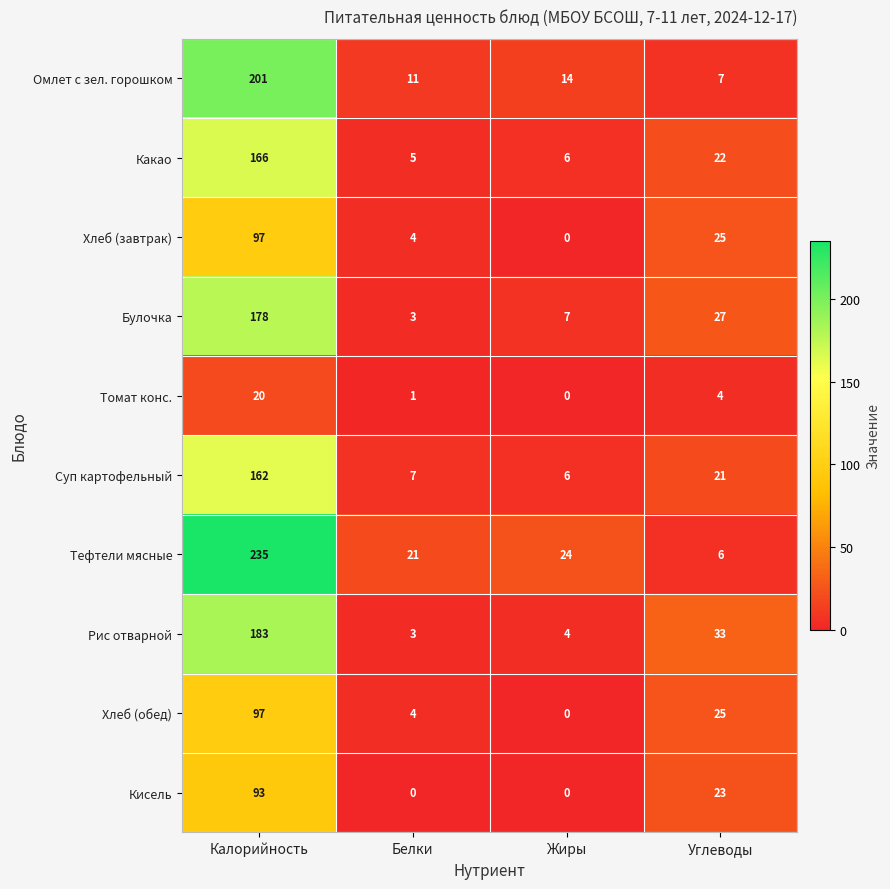

At which label does Рис отварной reach its peak?

Калорийность